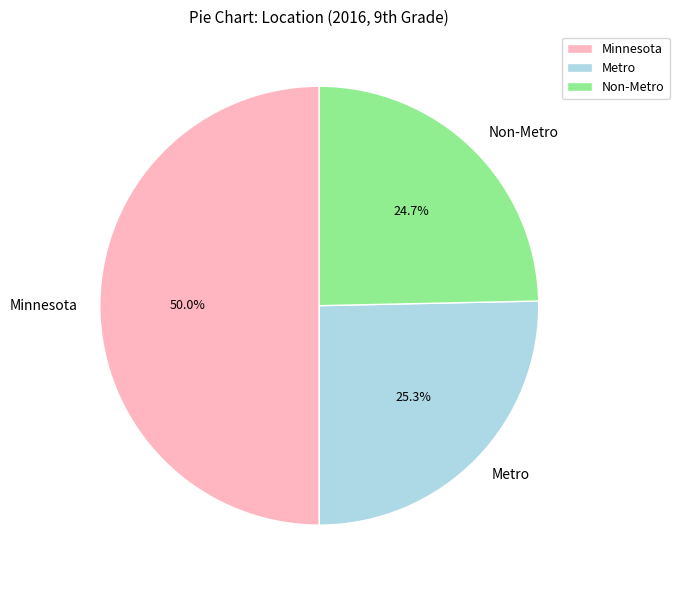

What percentage do Non-Metro and Metro together represent?

50.0%